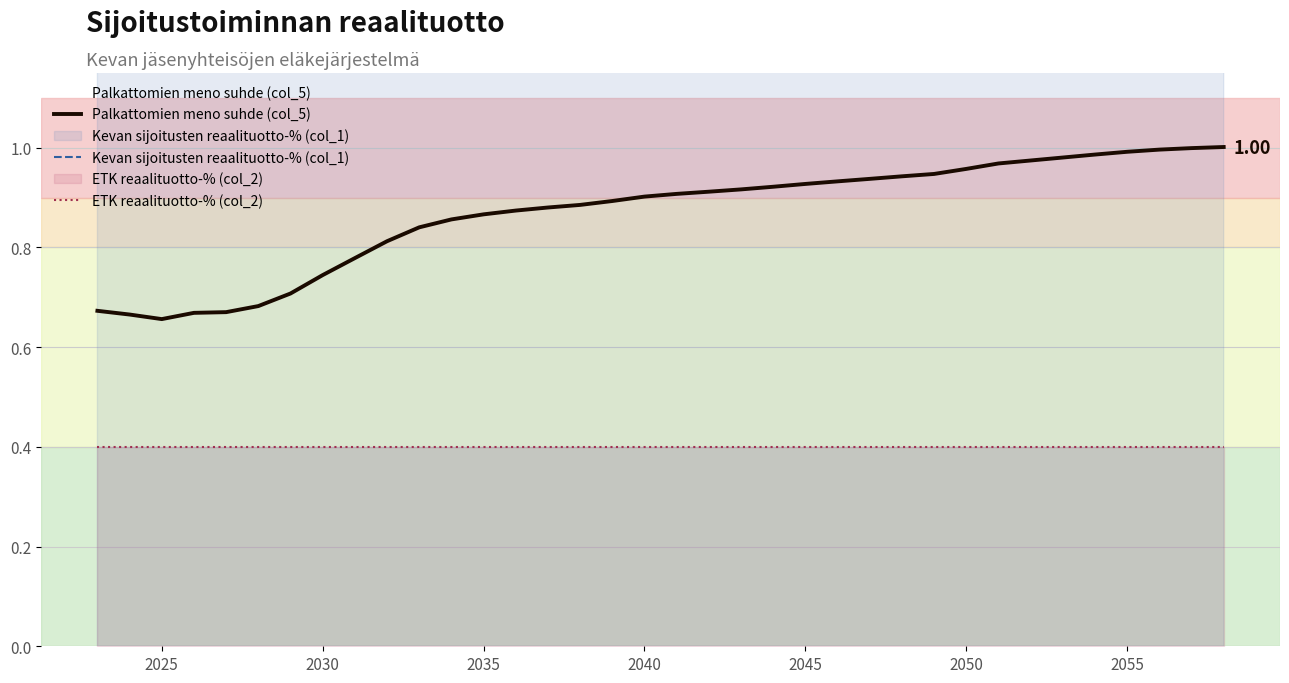

True or false: Palkattomien meno suhde (col_5) and ETK reaalituotto-% (col_2) intersect in this chart.

False